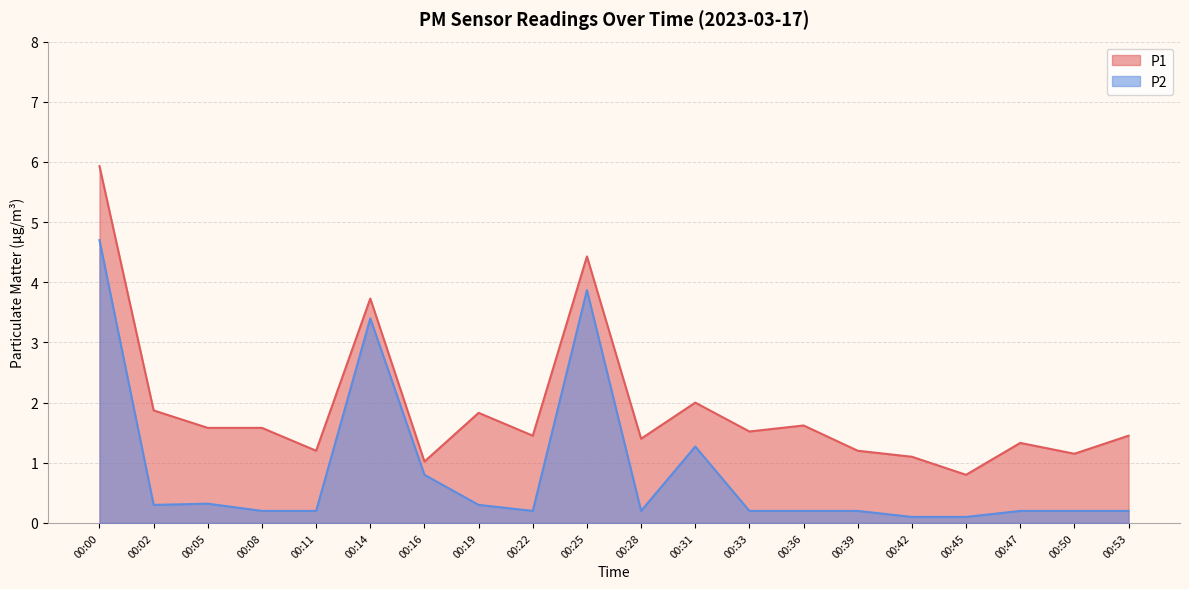

Rank the categories by P2 value from highest to lowest.

00:00, 00:25, 00:14, 00:31, 00:16, 00:05, 00:02, 00:19, 00:08, 00:11, 00:22, 00:28, 00:33, 00:36, 00:39, 00:47, 00:50, 00:53, 00:42, 00:45